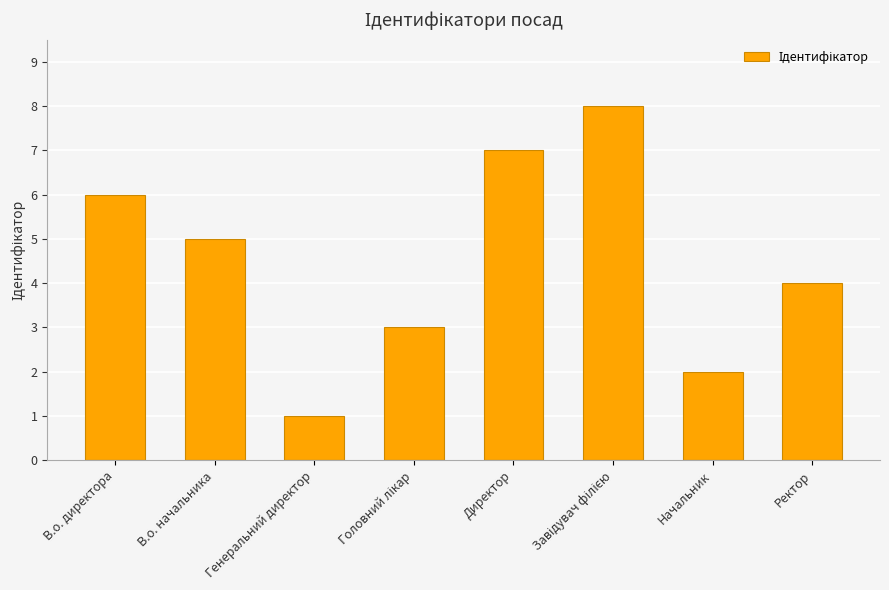

Which label corresponds to the smallest value in the chart?

Генеральний директор